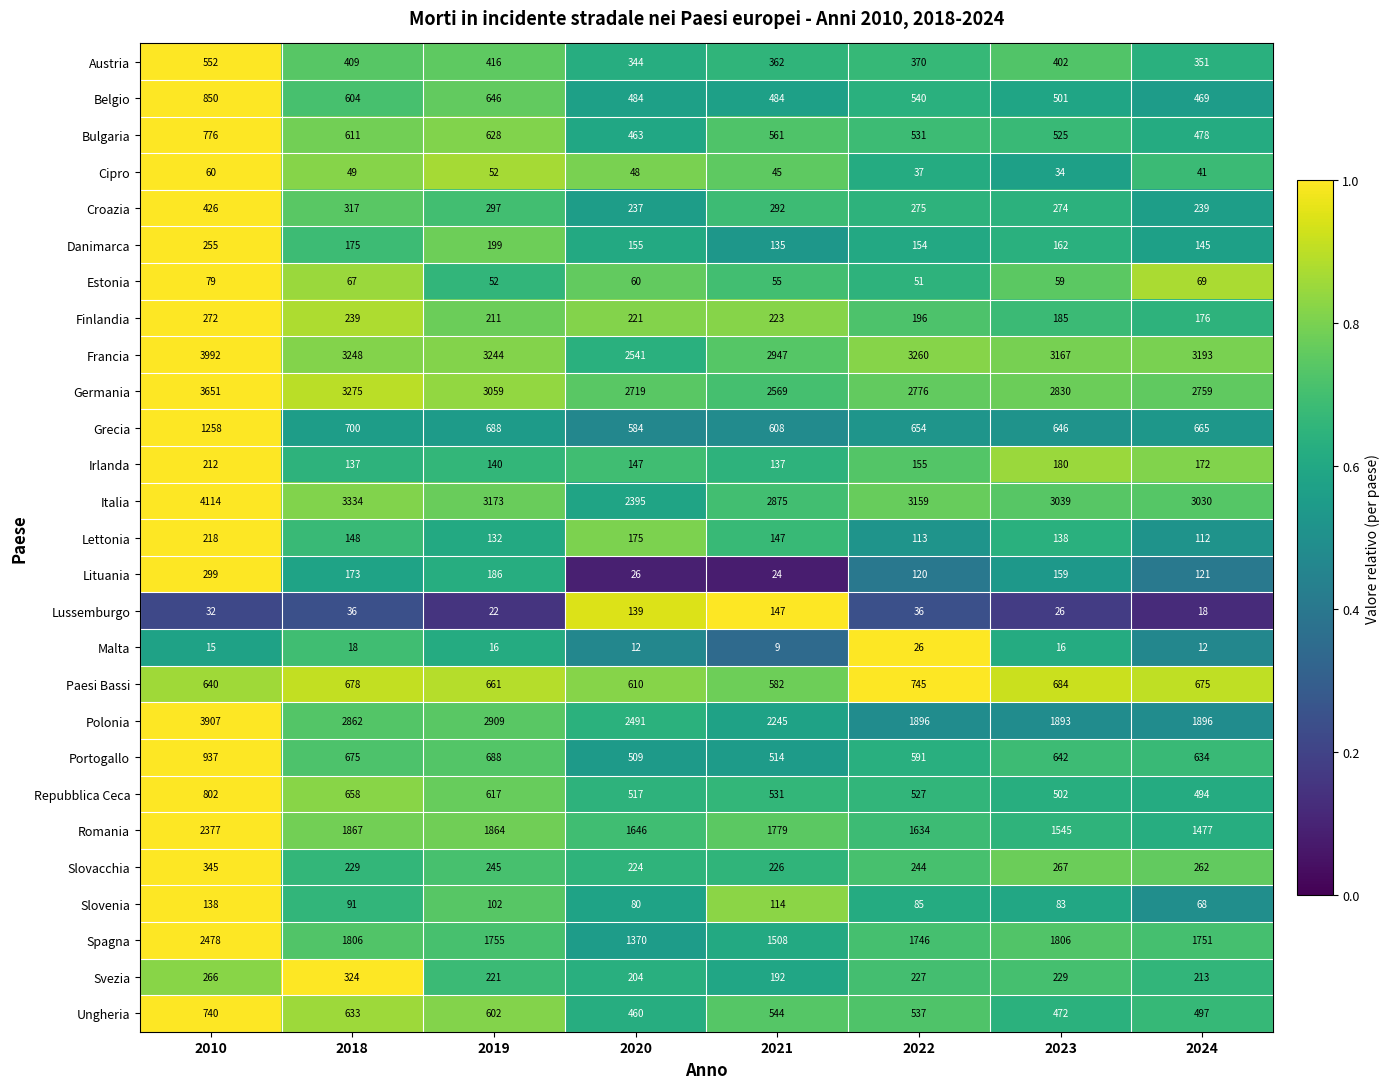

Which series has the largest total across all categories?

Francia